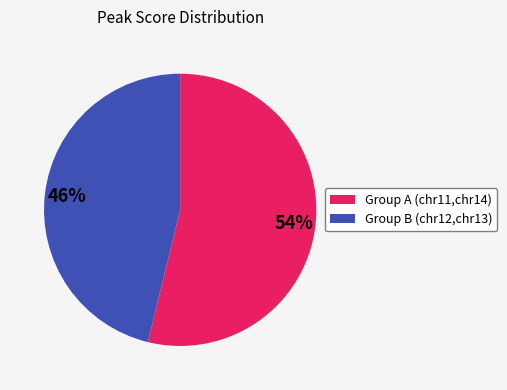

Does any single category account for the majority?

Yes